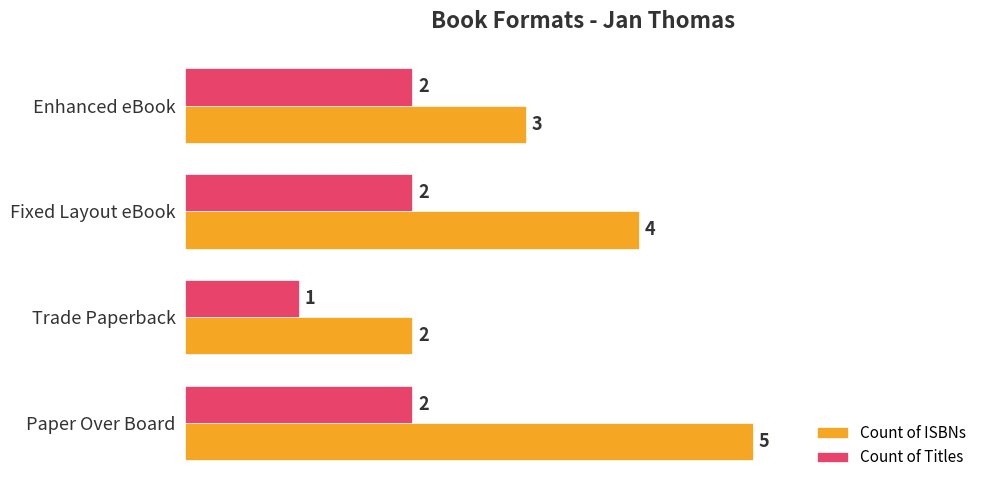

Rank the series at Fixed Layout eBook from highest to lowest value.

Count of ISBNs, Count of Titles